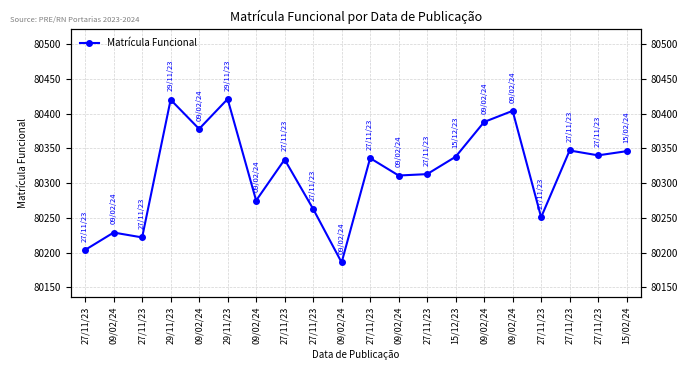

Which category has the lowest value across all series?

09/02/24